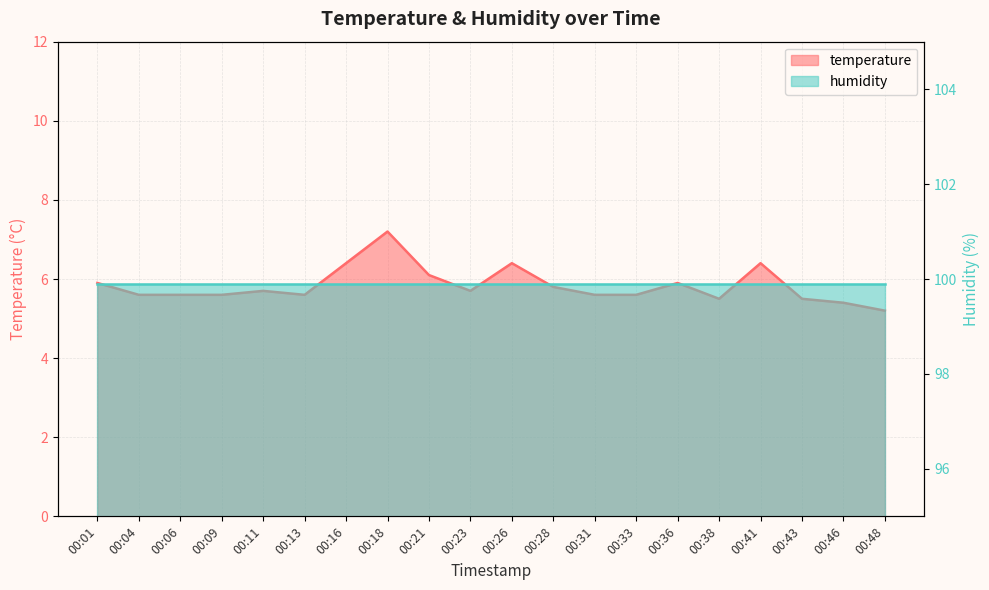

True or false: the data shows 8.3 at 00:04.

False